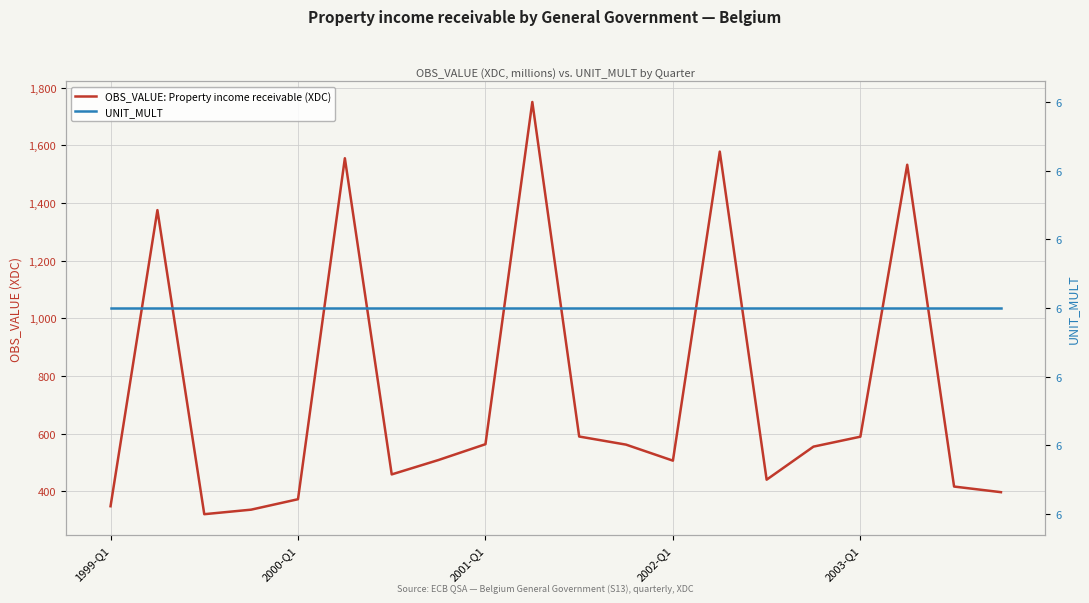

True or false: UNIT_MULT and OBS_VALUE: Property income receivable (XDC) intersect in this chart.

False